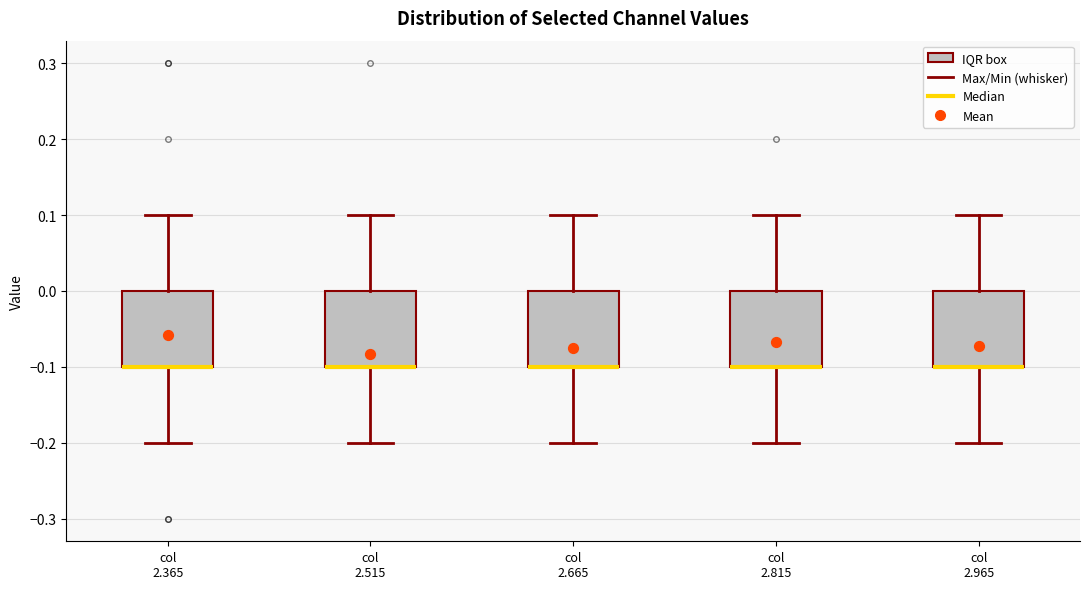

Reading left to right, read every box against the y-axis: the position of its median line, the range the box covers, and the ends of its whiskers. The values are not printed on the chart, so give them approximately, as read against the axis.

col 2.365: median -0.1 (drawn on the box's lower edge), box -0.1 to 0.0, whiskers -0.2 to 0.1
col 2.515: median -0.1 (drawn on the box's lower edge), box -0.1 to 0.0, whiskers -0.2 to 0.1
col 2.665: median -0.1 (drawn on the box's lower edge), box -0.1 to 0.0, whiskers -0.2 to 0.1
col 2.815: median -0.1 (drawn on the box's lower edge), box -0.1 to 0.0, whiskers -0.2 to 0.1
col 2.965: median -0.1 (drawn on the box's lower edge), box -0.1 to 0.0, whiskers -0.2 to 0.1